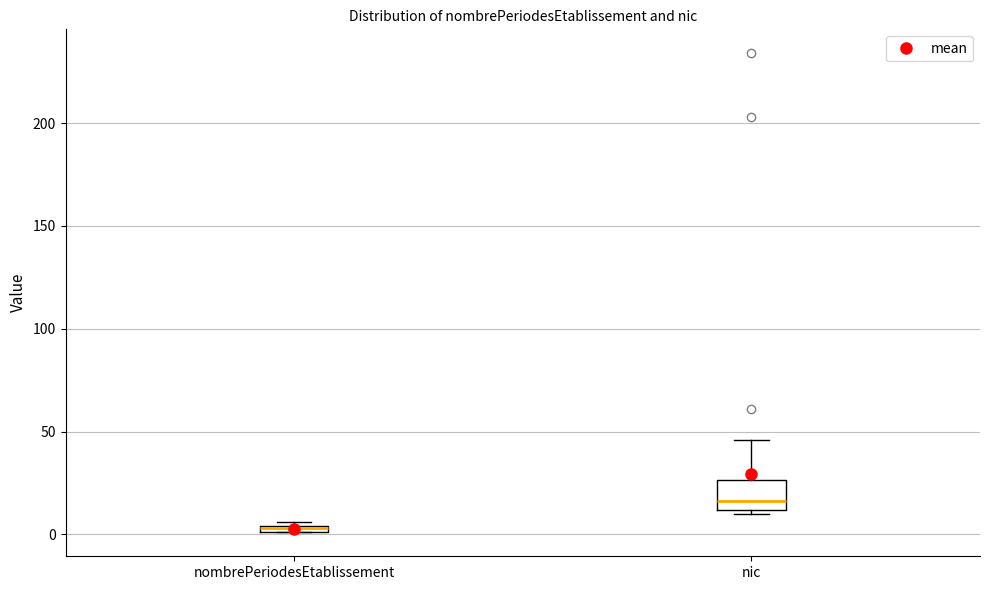

Comparing the boxes themselves (not the whiskers), which one is the tallest?

nic